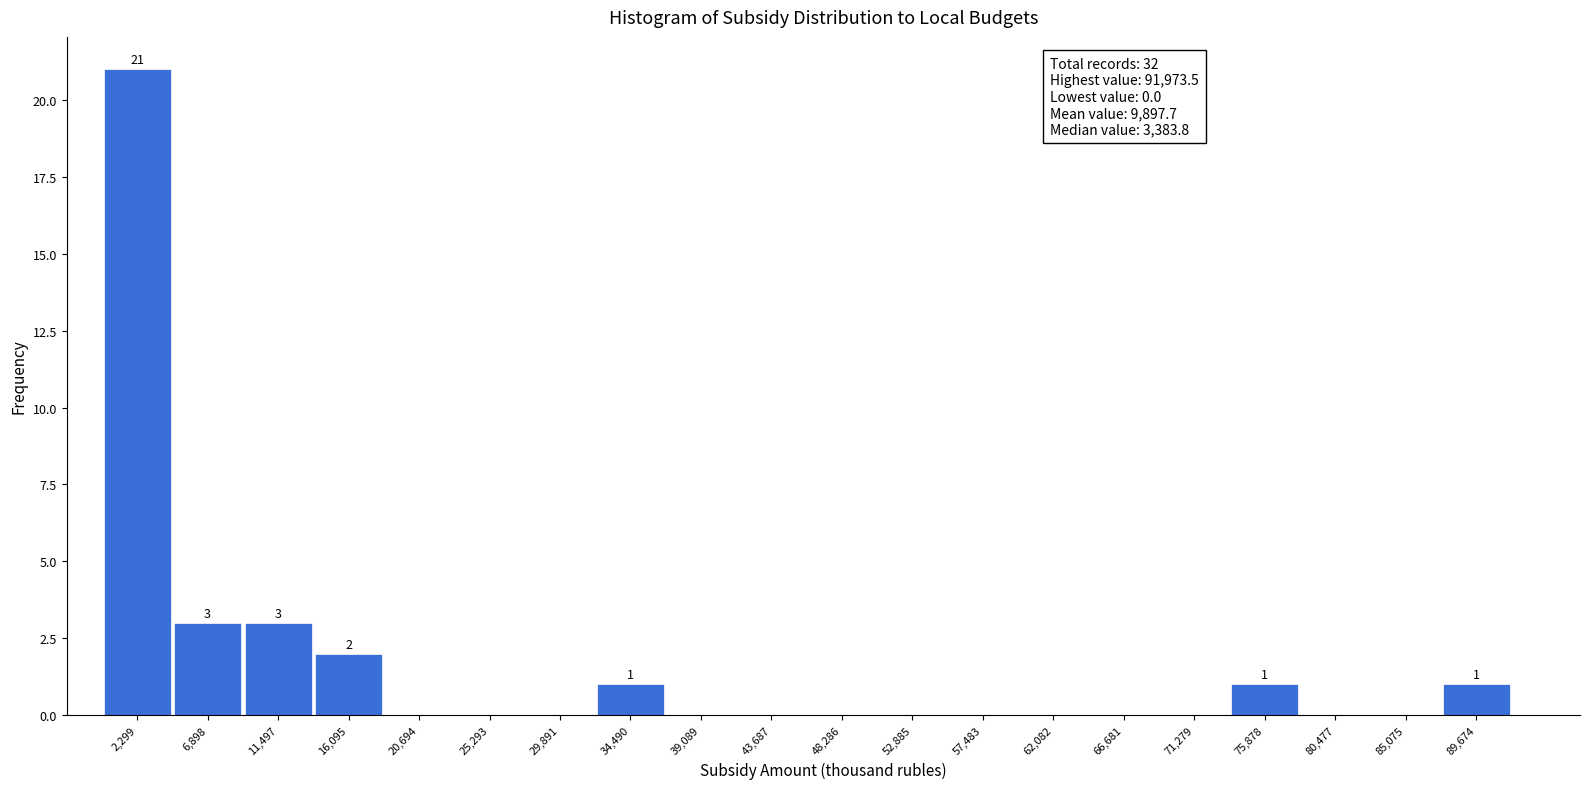

Which range on the x-axis has the tallest bar?

0 to 4500